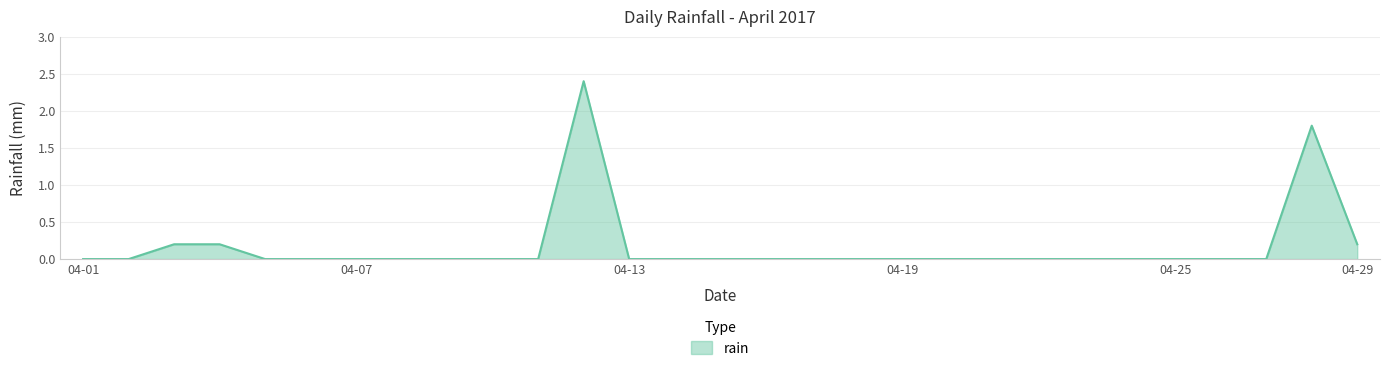

What is the maximum value shown in the chart?

2.4